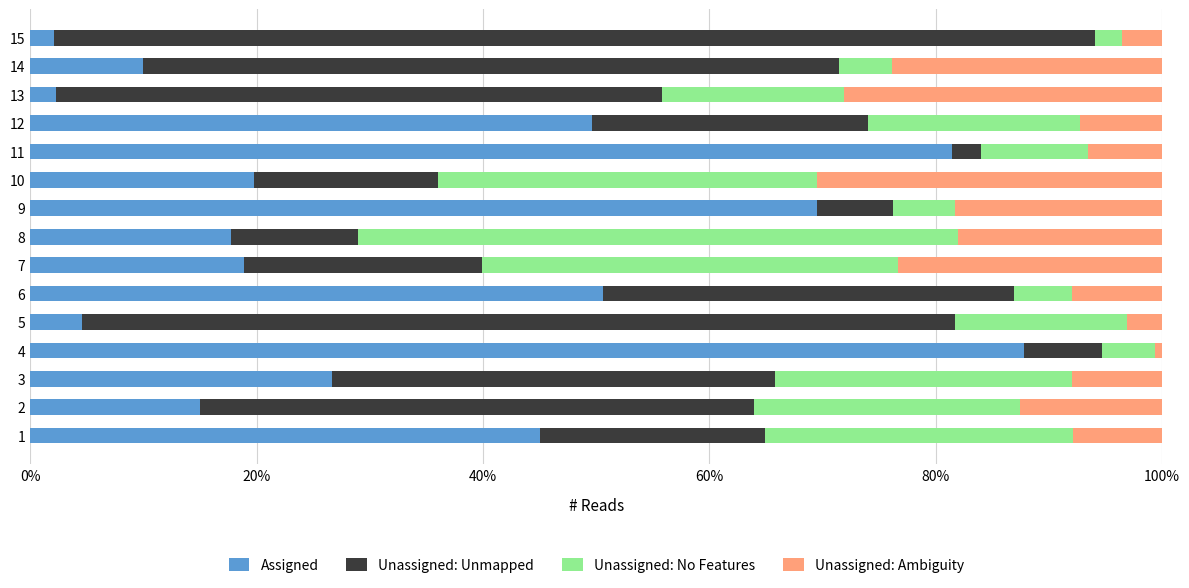

Reading left to right, extract all data points from this chart.

Assigned: 0.5	0.1	0.3	0.9	0.0	0.5	0.2	0.2	0.7	0.2	0.8	0.5	0.0	0.1	0.0
Unassigned: Unmapped: 0.2	0.5	0.4	0.1	0.8	0.4	0.2	0.1	0.1	0.2	0.0	0.2	0.5	0.6	0.9
Unassigned: No Features: 0.3	0.2	0.3	0.0	0.2	0.1	0.4	0.5	0.1	0.3	0.1	0.2	0.2	0.0	0.0
Unassigned: Ambiguity: 0.1	0.1	0.1	0.0	0.0	0.1	0.2	0.2	0.2	0.3	0.1	0.1	0.3	0.2	0.0